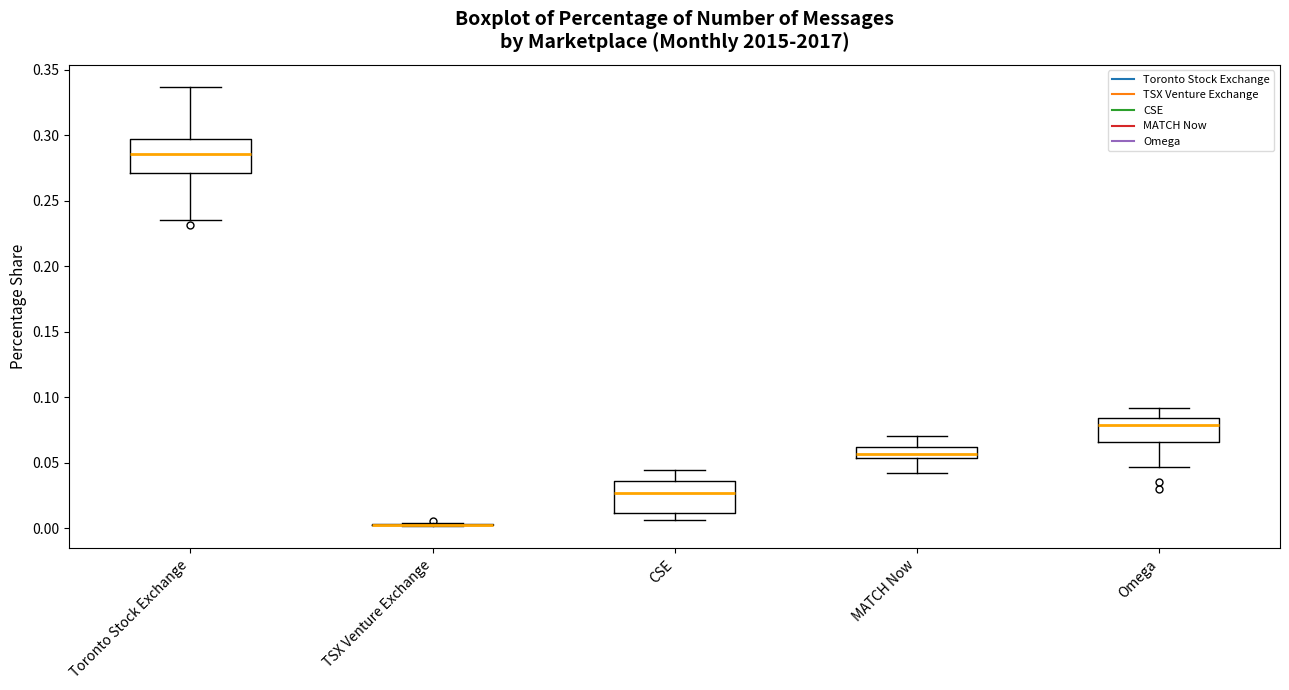

Reading left to right, transcribe this box plot: for each box, give where its median line is, the range the box spans, and where its two whiskers end, as read against the y-axis. The values are not printed on the chart, so give them approximately, as read against the axis.

Toronto Stock Exchange: median 0.285, box 0.270 to 0.295, whiskers 0.235 to 0.335
TSX Venture Exchange: box collapsed to a line at 0.005, whiskers 0.000 to 0.005
CSE: median 0.025, box 0.010 to 0.035, whiskers 0.005 to 0.045
MATCH Now: median 0.055 (inside the box), box 0.055 to 0.060, whiskers 0.040 to 0.070
Omega: median 0.080, box 0.065 to 0.085, whiskers 0.045 to 0.090